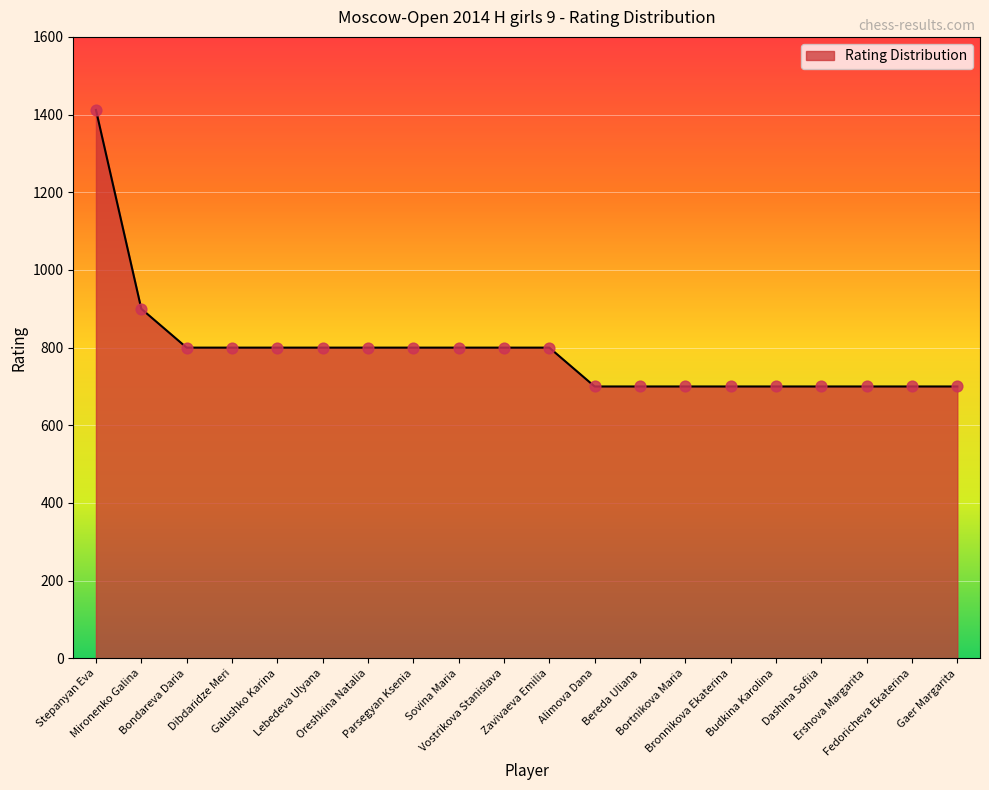

What is the change in value from Mironenko Galina to Dibdaridze Meri?

-100